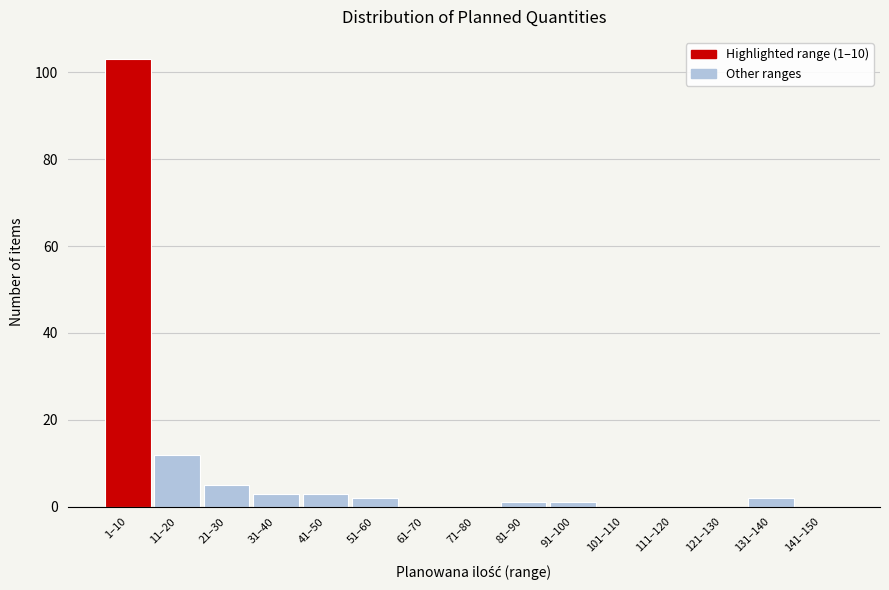

Reading right to left, what are all the values shown in this chart?

141–150=0	131–140=2	121–130=0	111–120=0	101–110=0	91–100=1	81–90=1	71–80=0	61–70=0	51–60=2	41–50=3	31–40=3	21–30=5	11–20=12	1–10=103